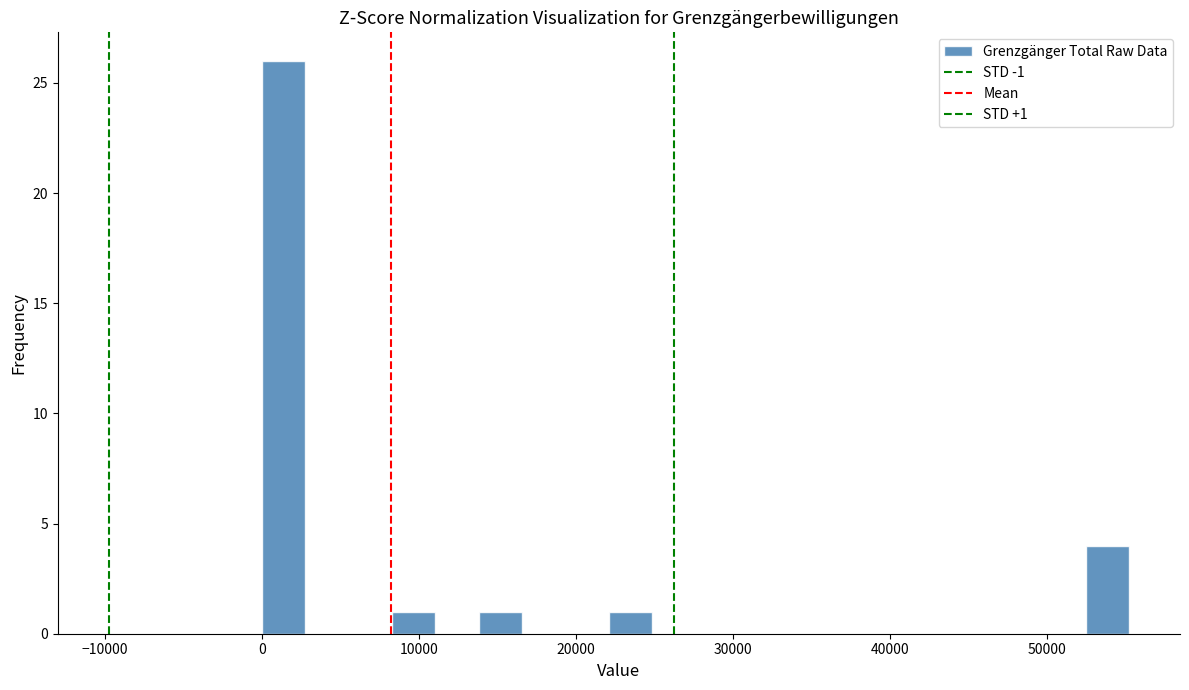

Around what value on the x-axis is the tallest bar? Give the approximate position of its centre, as read against the axis.

1000